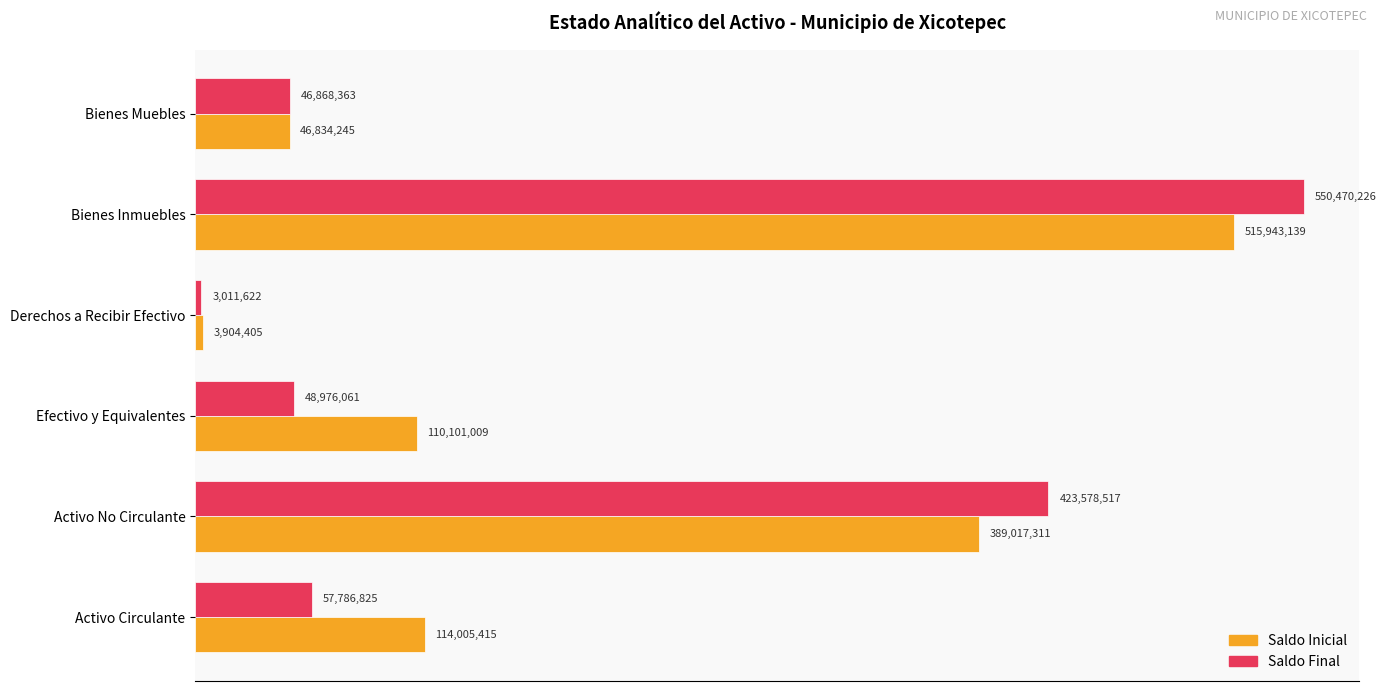

What are all the series names shown in the legend?

Saldo Inicial, Saldo Final